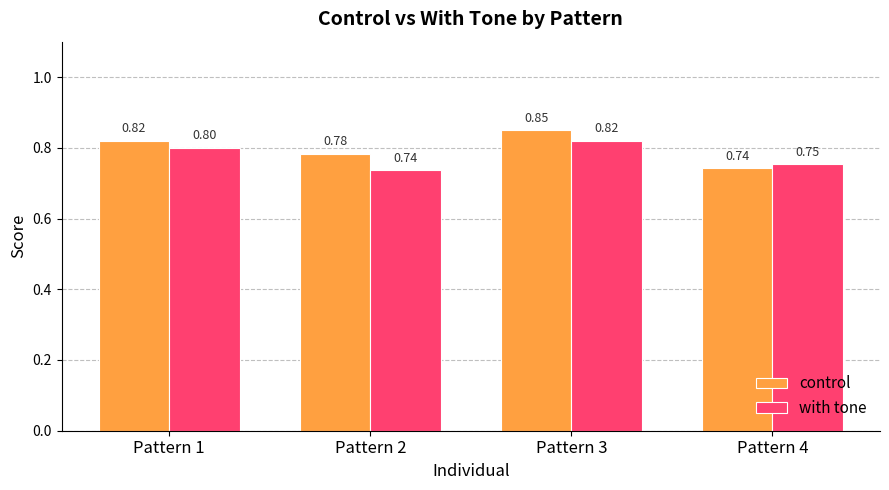

What is the total value across all series at Pattern 3?

1.7